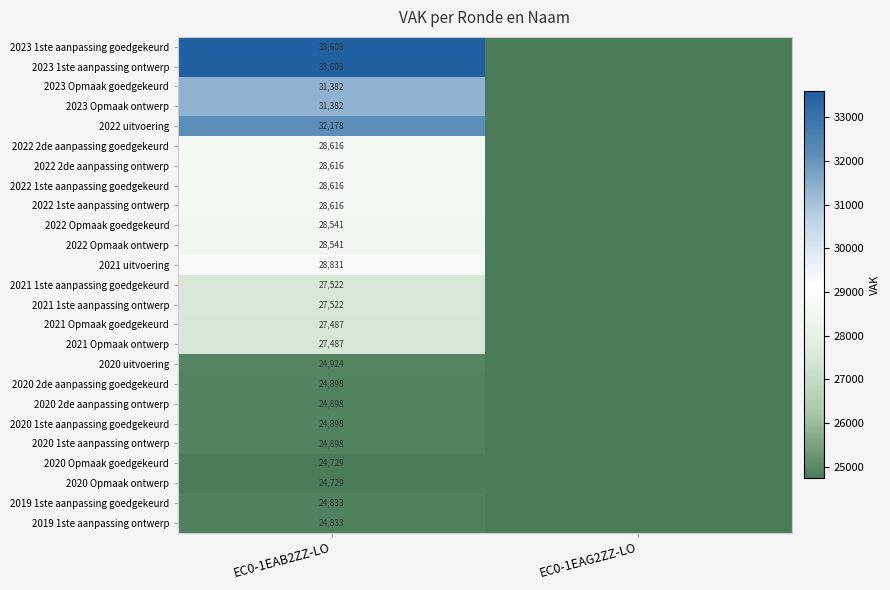

What is the spread (max minus min) of values at EC0-1EAB2ZZ-LO?

8874